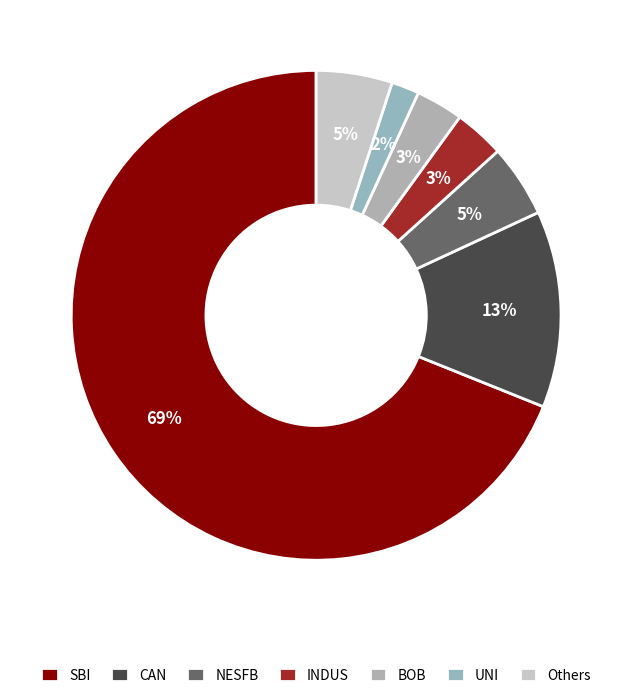

How many slices are in this pie chart?

7